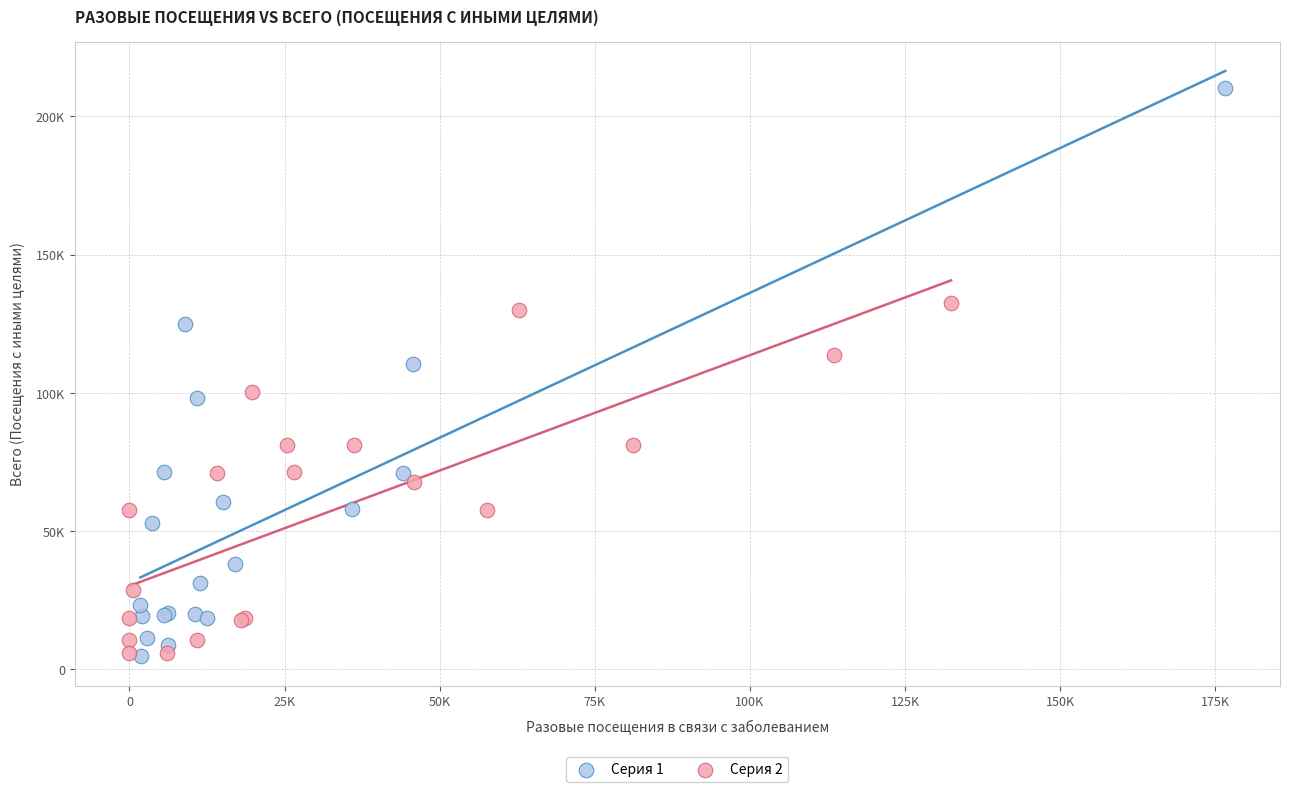

Which series contains the highest Y value?

Серия 1